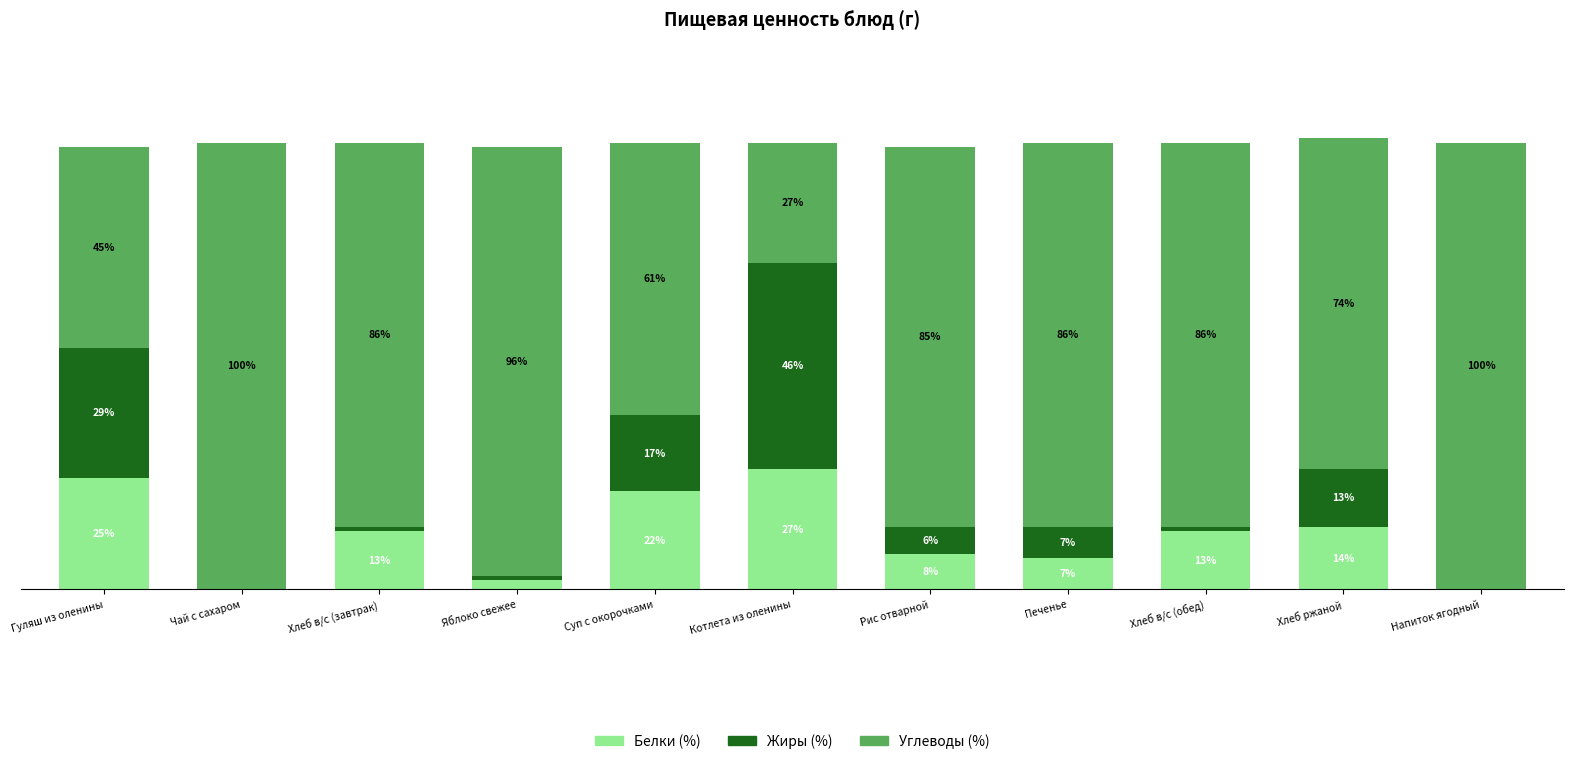

At which category is the sum across all series the highest?

Хлеб ржаной